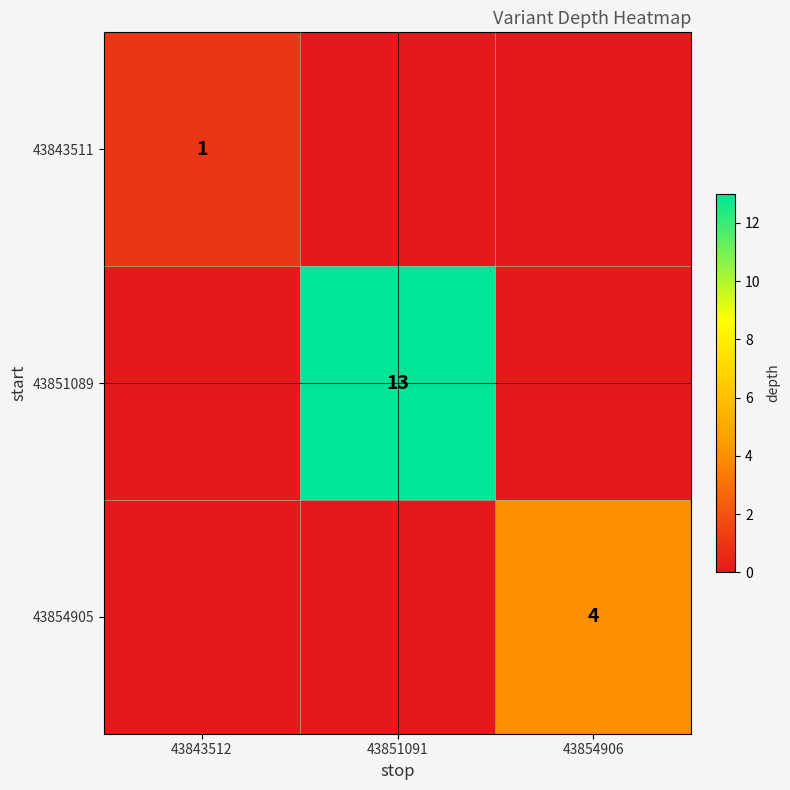

At how many categories does at least one series exceed 0?

3